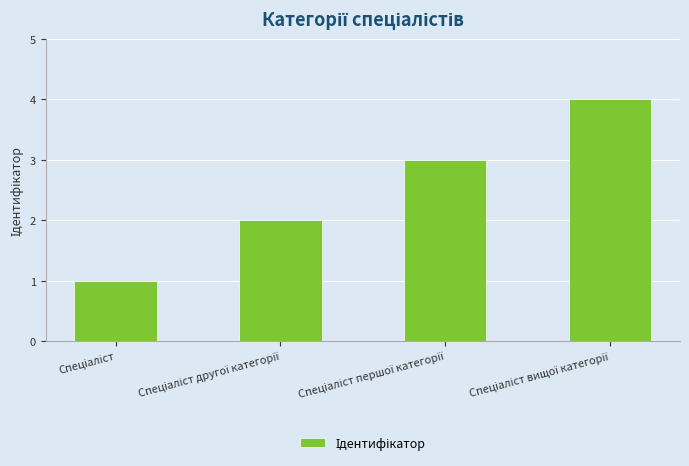

What is the greatest value displayed?

4